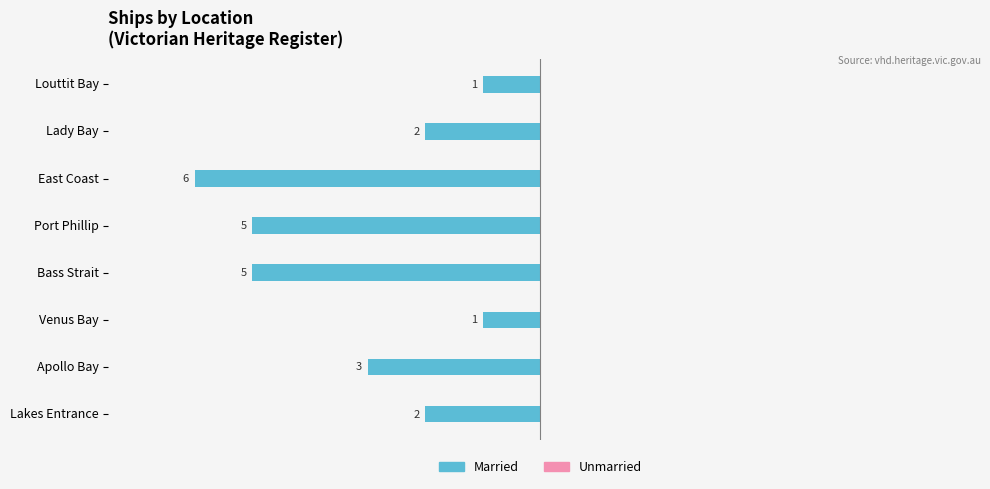

How many bars are there in total?

8